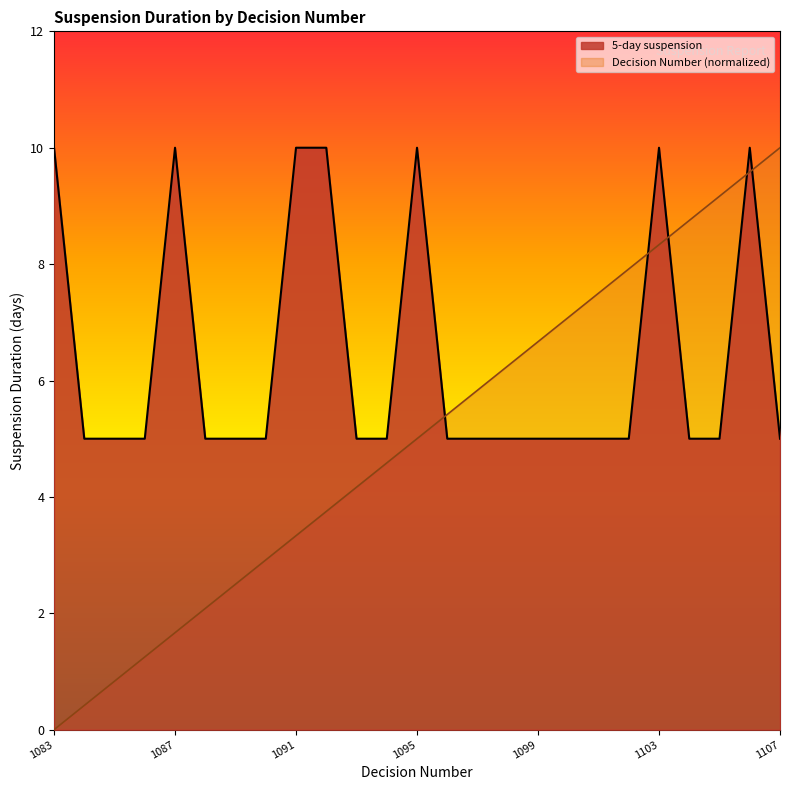

What is the maximum value for 5-day suspension?

10.0